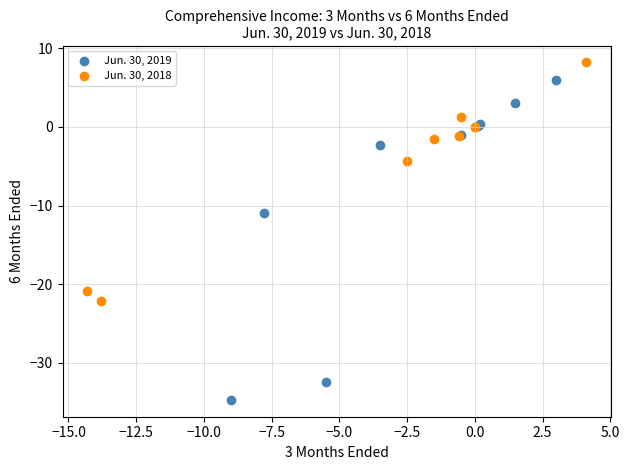

Which series contains the highest Y value?

Jun. 30, 2018